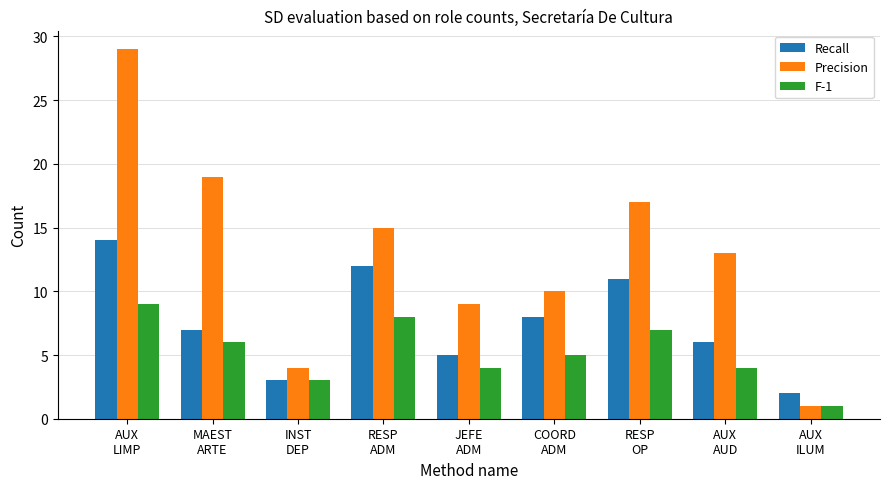

What is the difference between the F-1 values at RESP
ADM and RESP
OP?

1